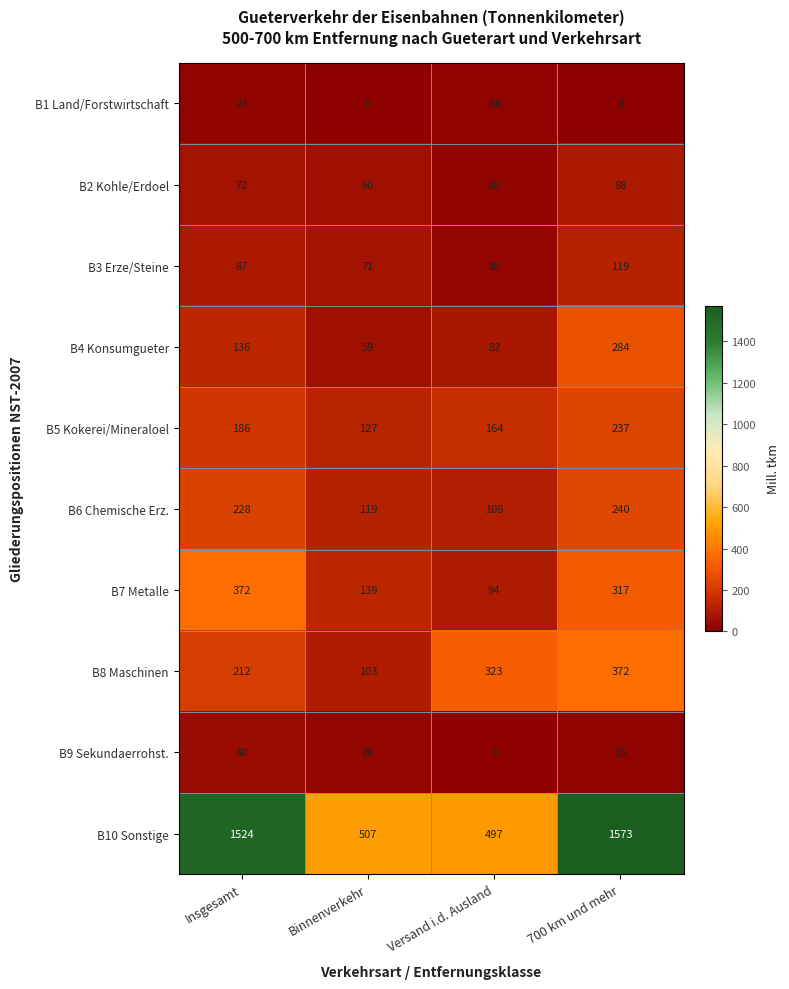

What is the total value across all series at Insgesamt?

2889